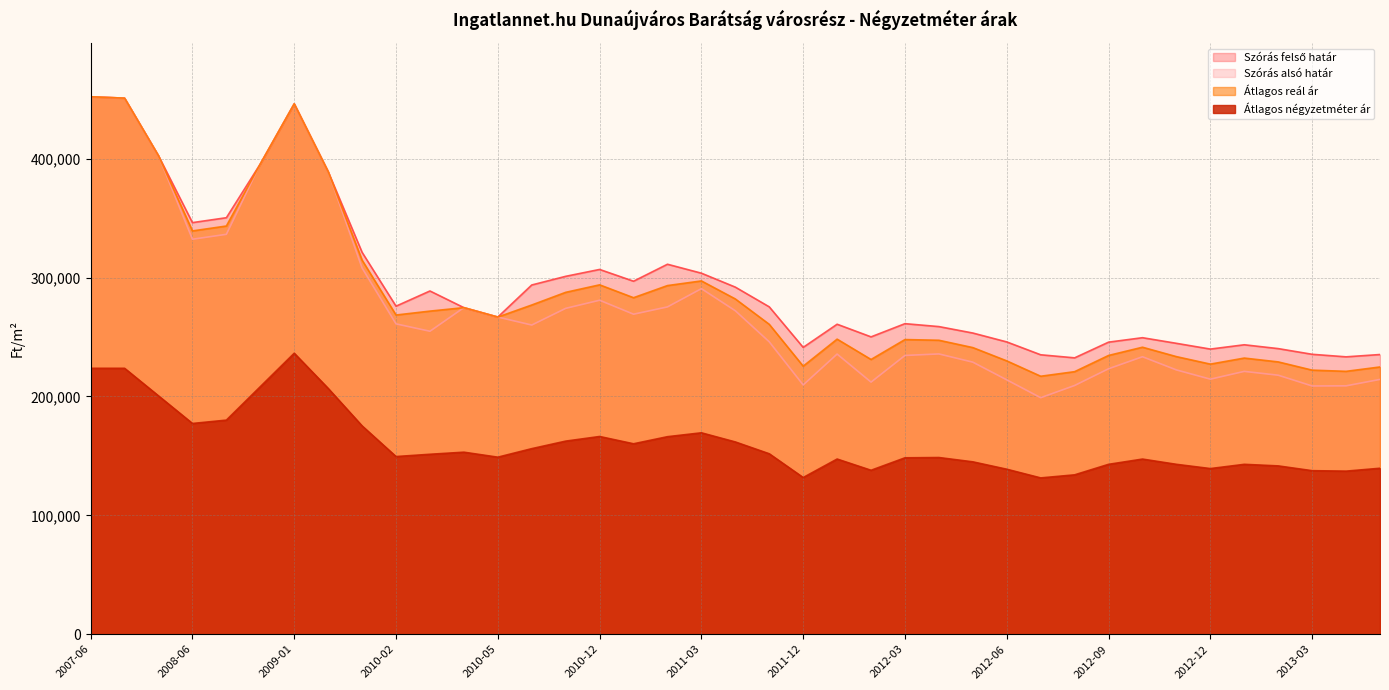

What are all the series names shown in the legend?

Szórás alsó határ, Átlagos négyzetméter ár, Szórás felső határ, Átlagos reál ár